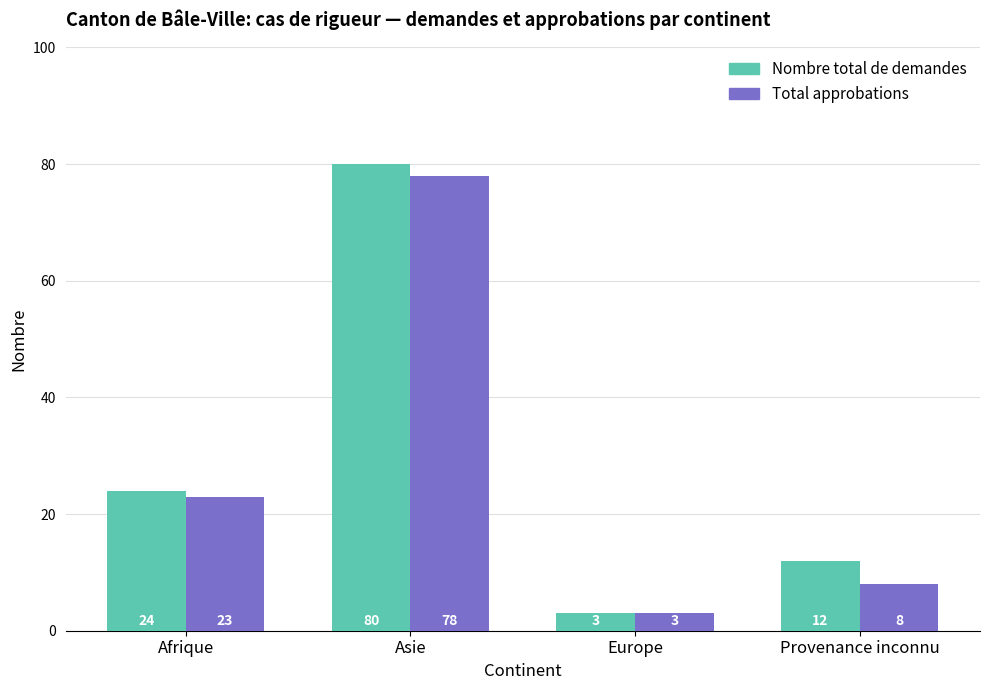

What is the label of the 1st bar from the right?

Provenance inconnu